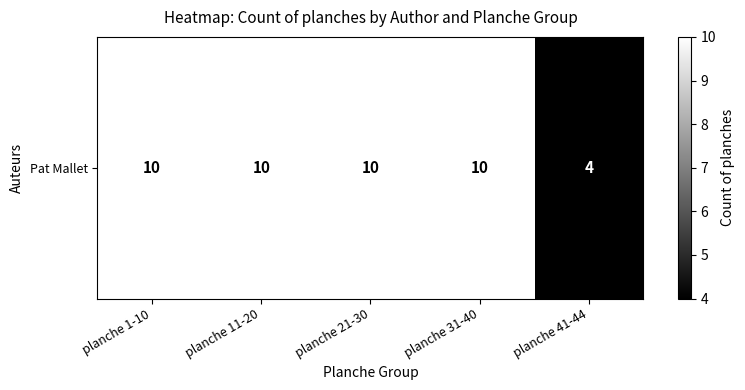

List the labels in order of value, smallest first.

planche 41-44, planche 1-10, planche 11-20, planche 21-30, planche 31-40